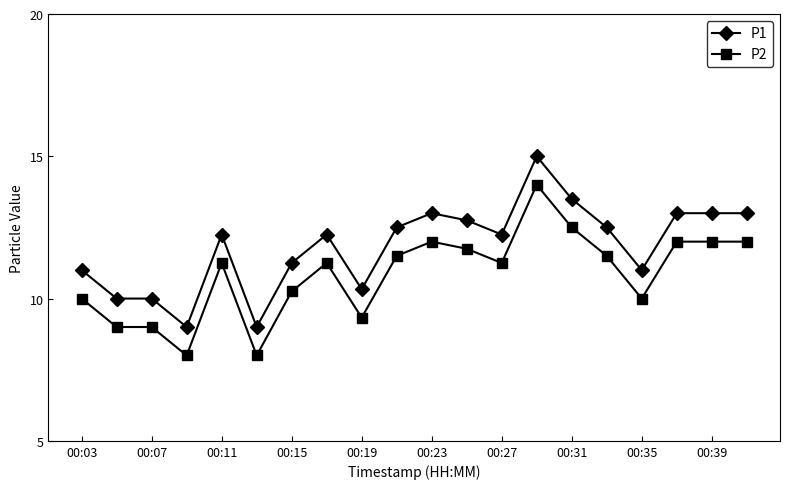

What is the difference between the second highest and minimum values in the P1 series?

4.5